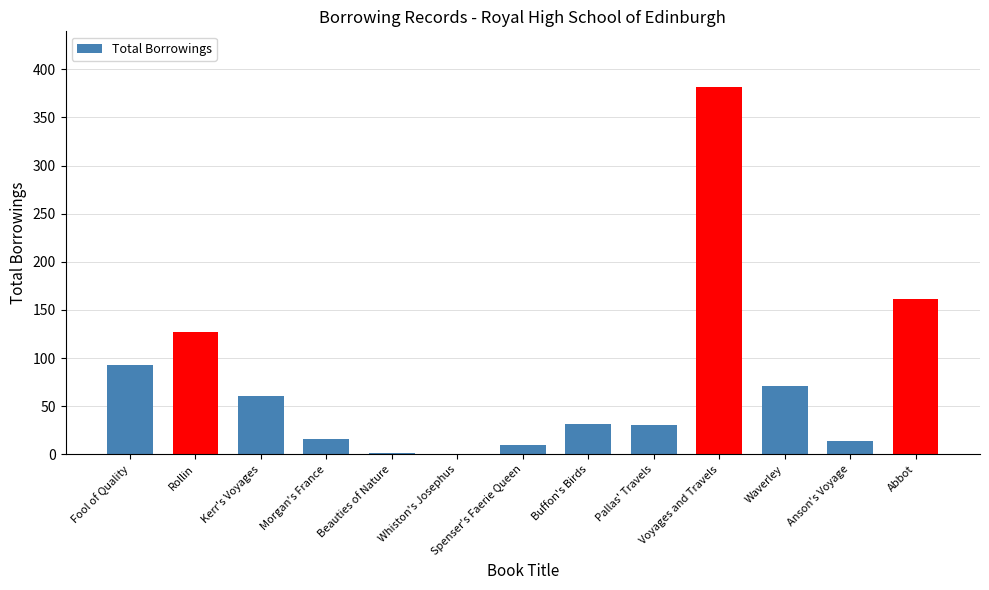

Between Waverley and Abbot, which is larger?

Abbot